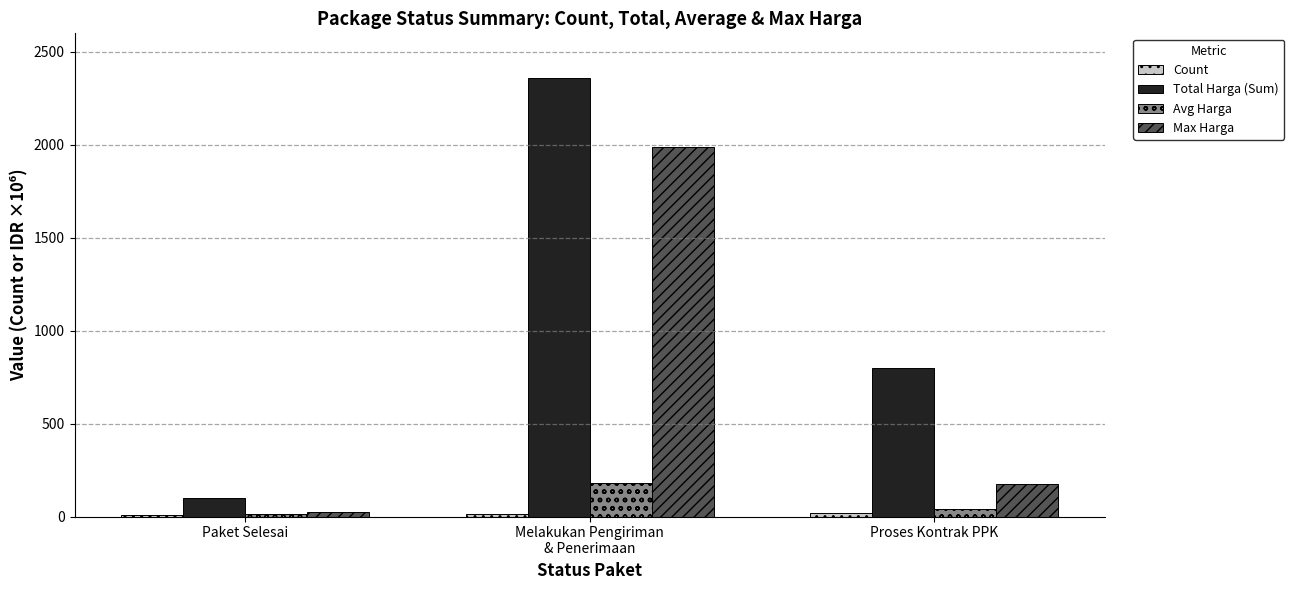

At which label does Avg Harga reach its peak?

Melakukan Pengiriman
& Penerimaan